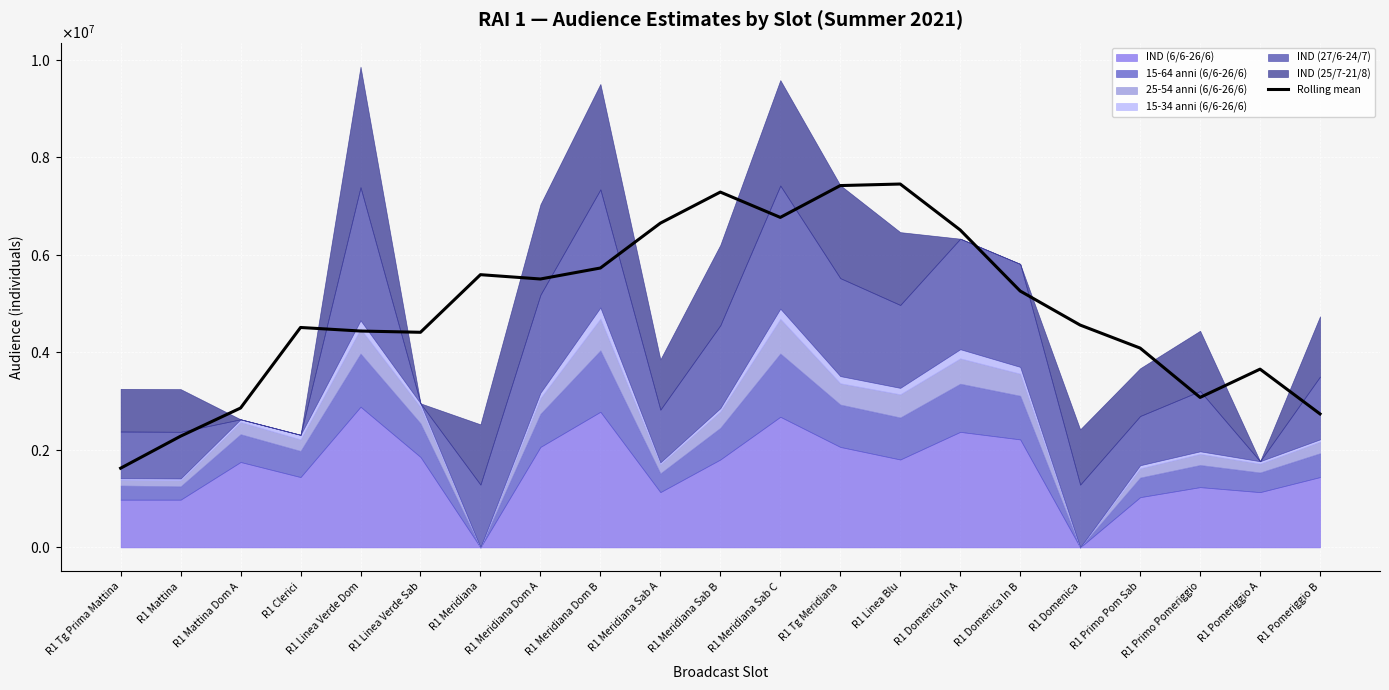

What position from the right is R1 Mattina Dom A?

19